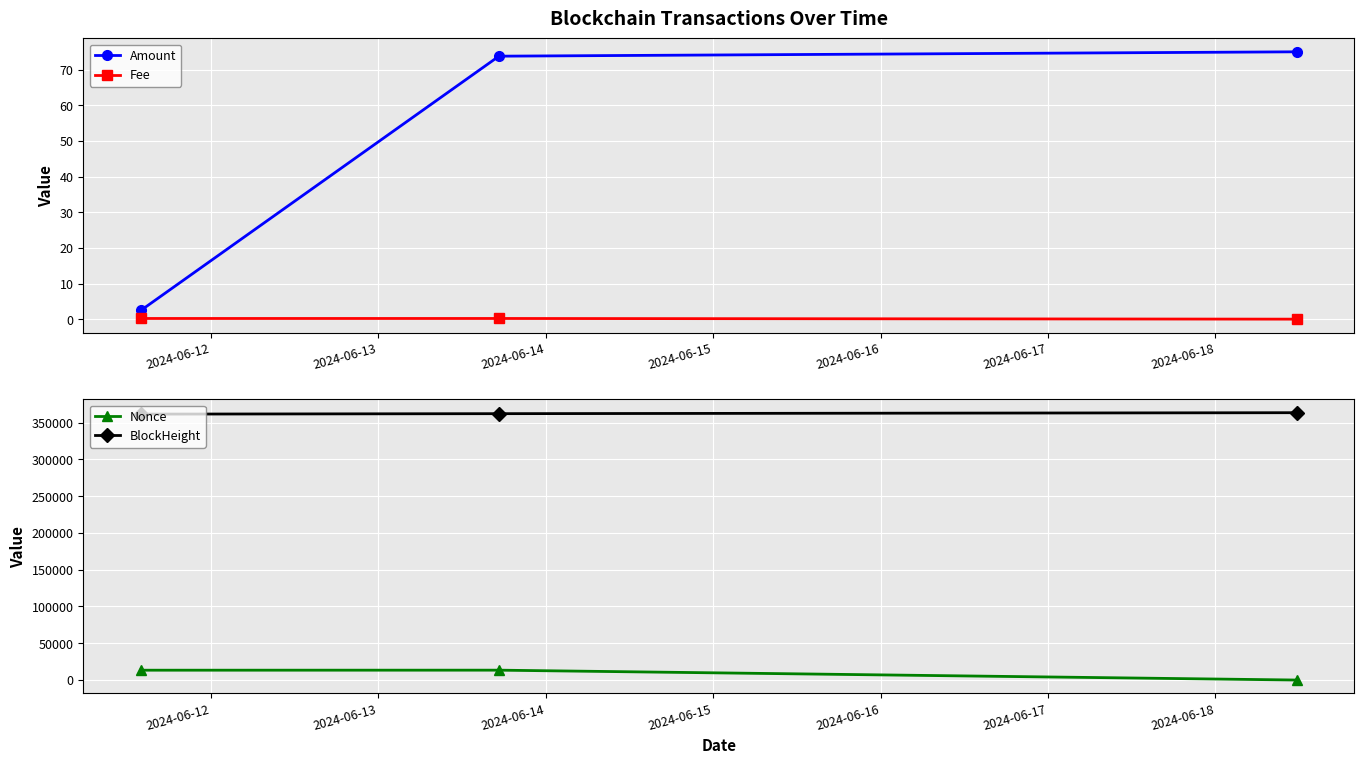

What is the minimum value for Amount?

2.5